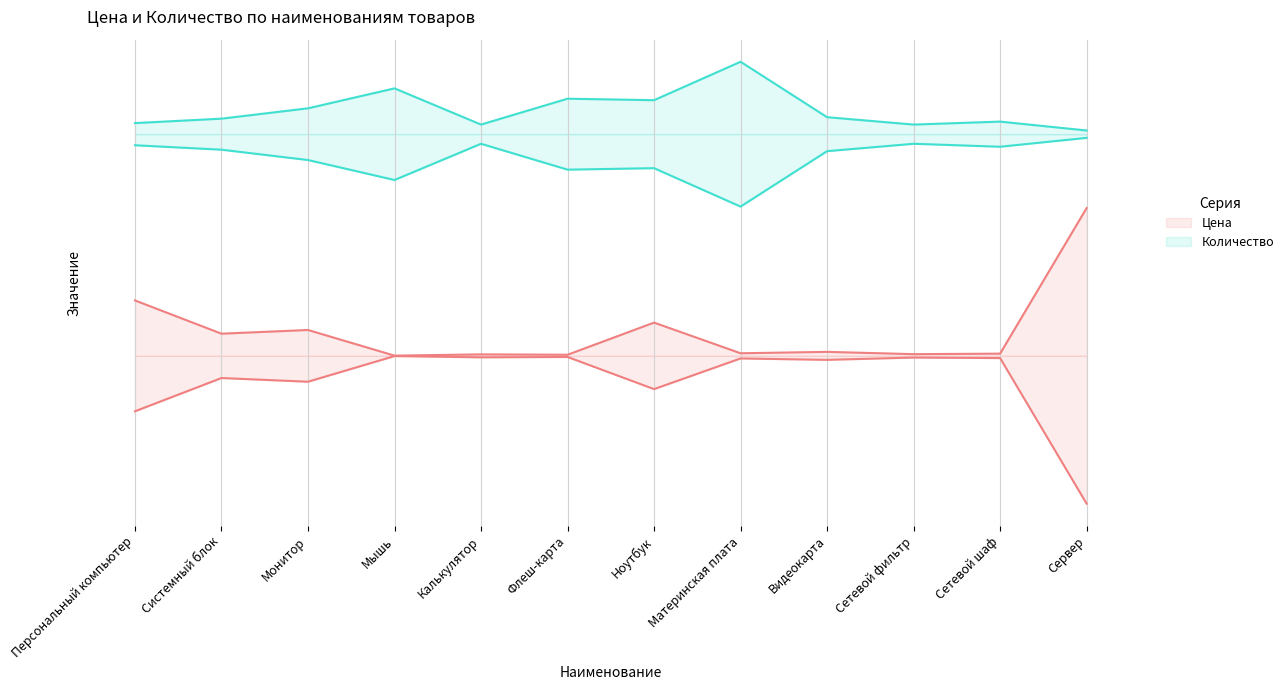

Which series changed the most between Персональный компьютер and Монитор?

Цена